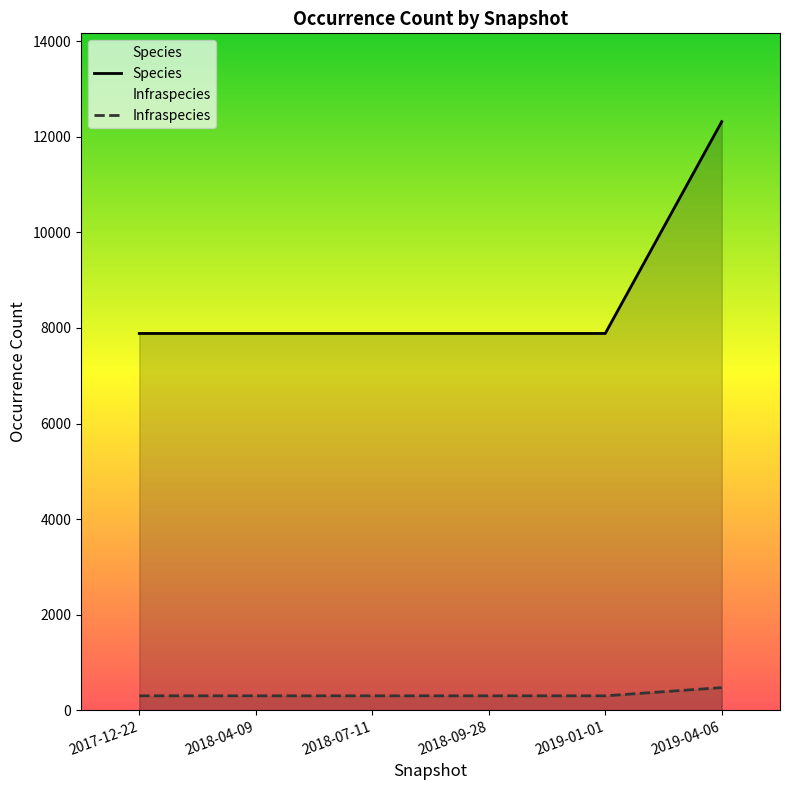

What value does the Species series have at 2019-01-01?

7885